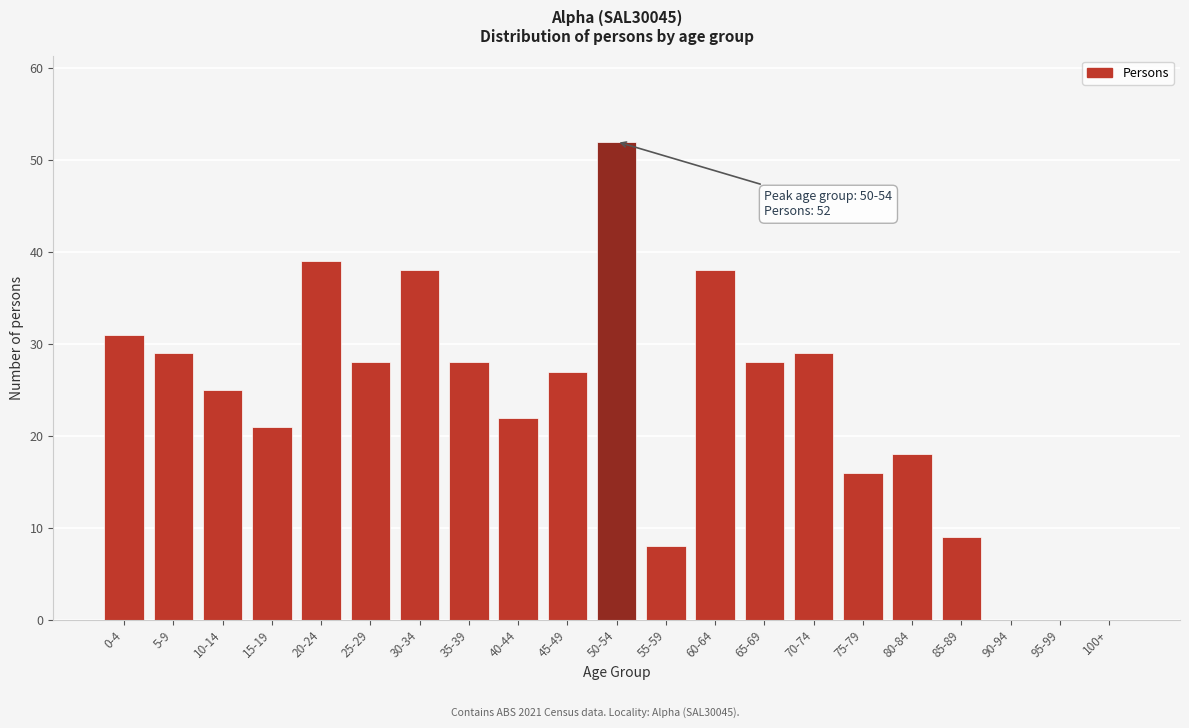

Reading left to right, list all the values displayed in this chart.

0-4=31	5-9=29	10-14=25	15-19=21	20-24=39	25-29=28	30-34=38	35-39=28	40-44=22	45-49=27	50-54=52	55-59=8	60-64=38	65-69=28	70-74=29	75-79=16	80-84=18	85-89=9	90-94=0	95-99=0	100+=0